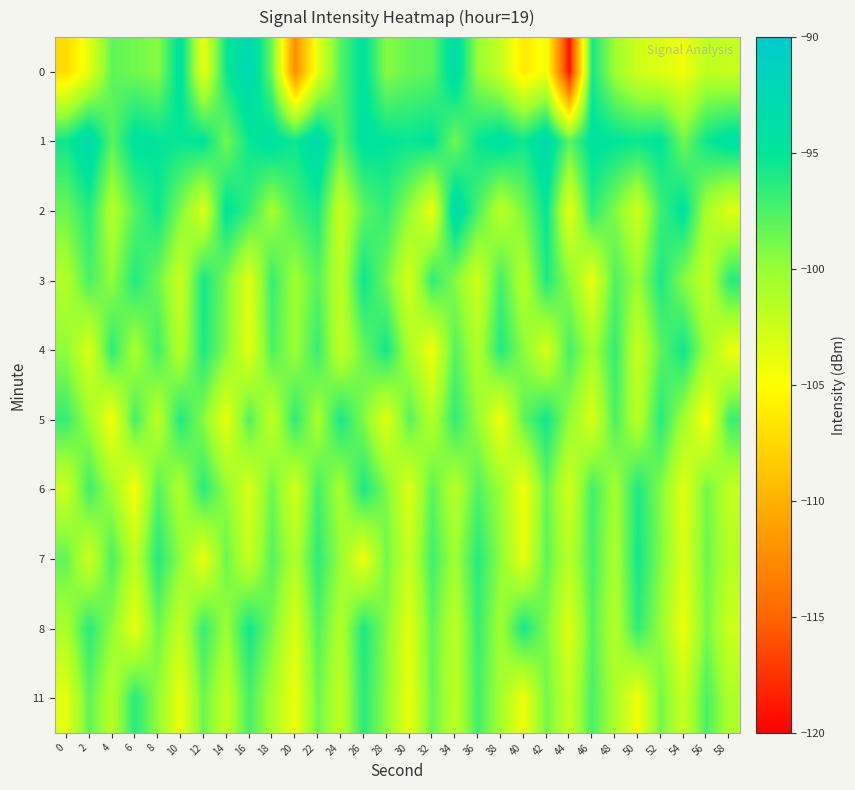

At 36, list the series in order from smallest to largest.

3, 4, 5, 0, 6, 2, 11, 8, 7, 1